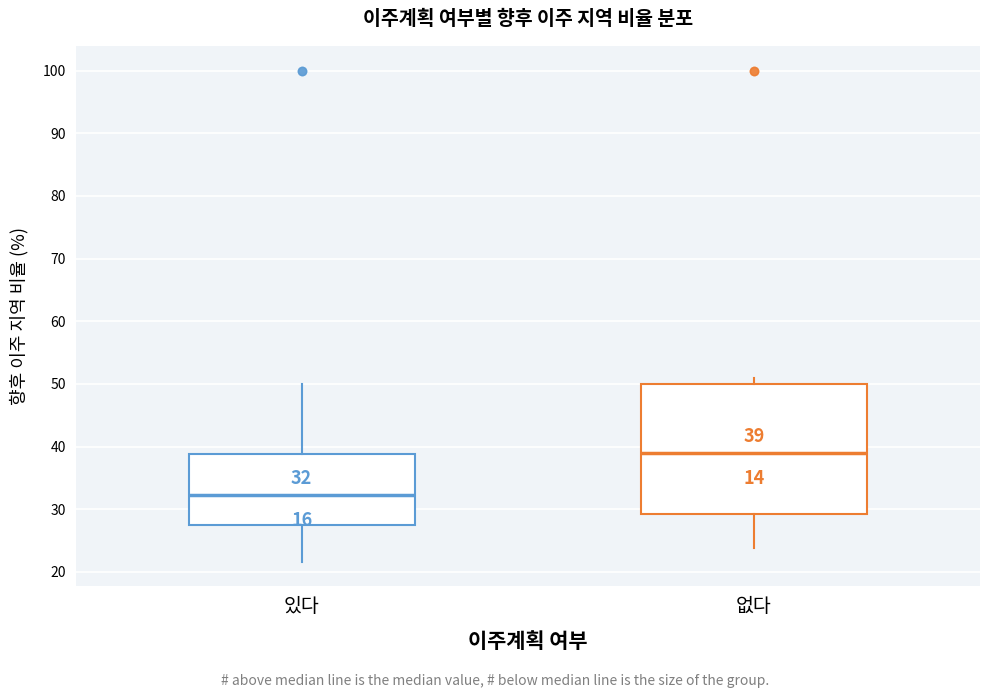

Which box's median line is the highest?

없다